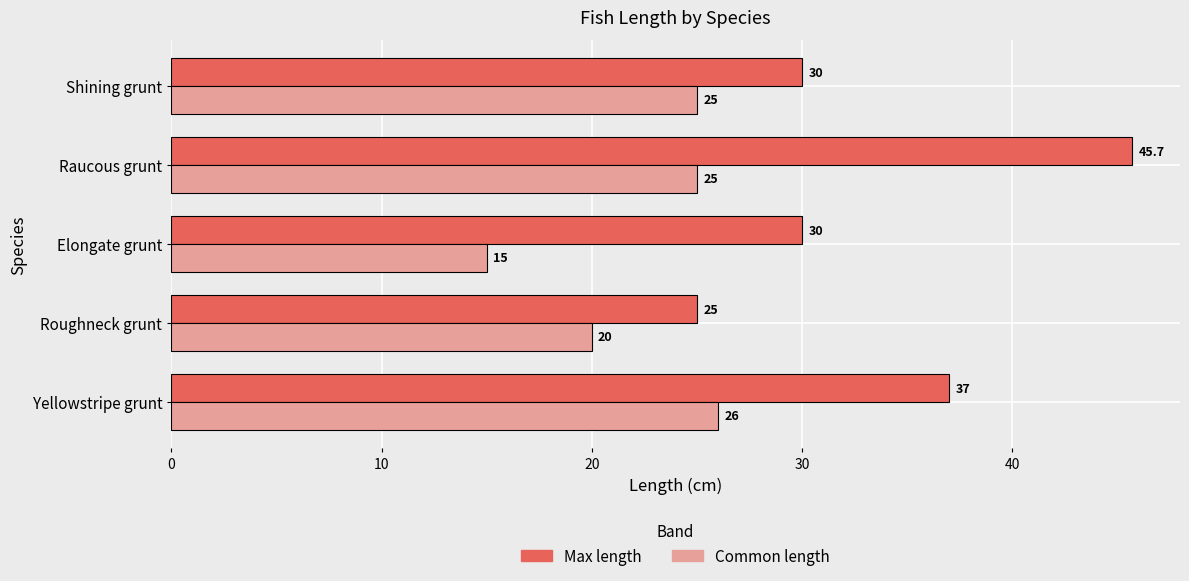

The Common length series shows 15.0 at Elongate grunt. True or false?

True